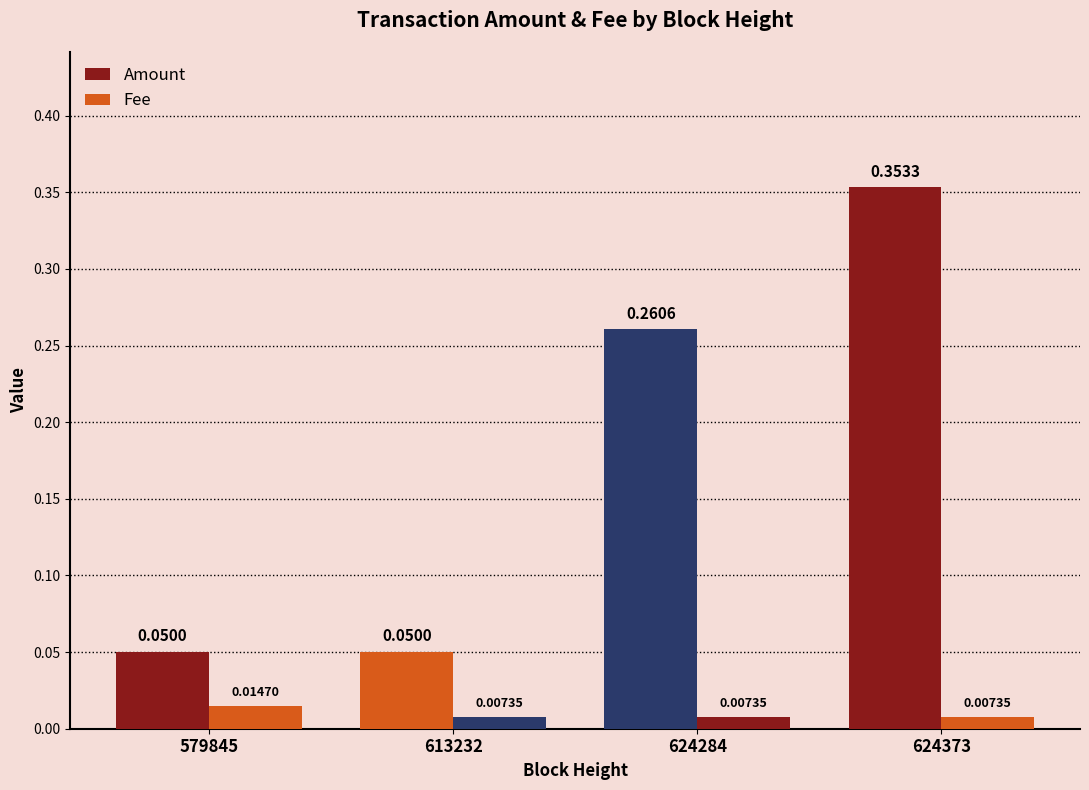

Which series has the largest total across all categories?

Amount